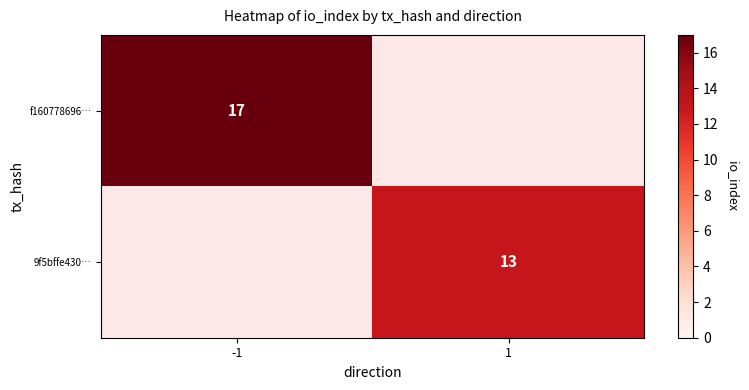

The 9f5bffe430… series shows 13 at 1. True or false?

True